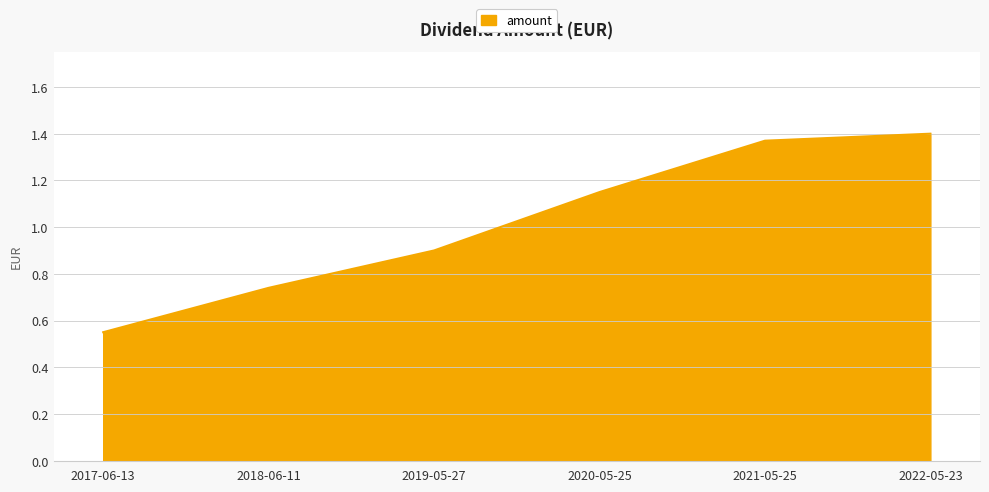

What position from the right is 2022-05-23?

1